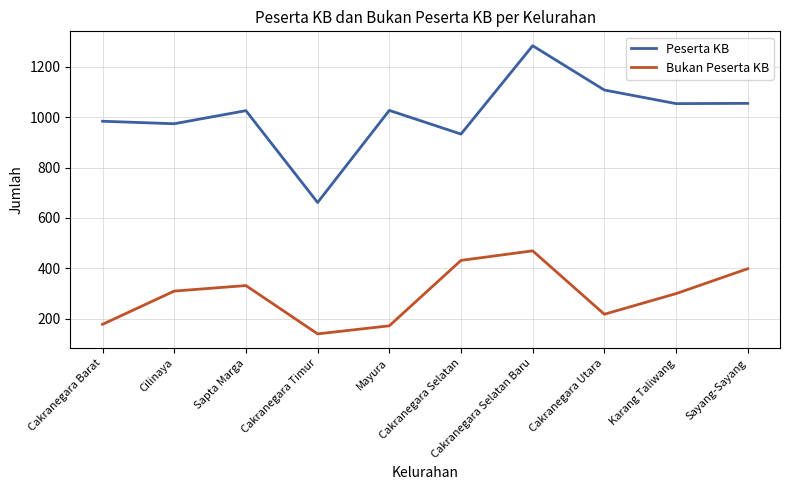

Which label corresponds to the largest value in the chart?

Cakranegara Selatan Baru